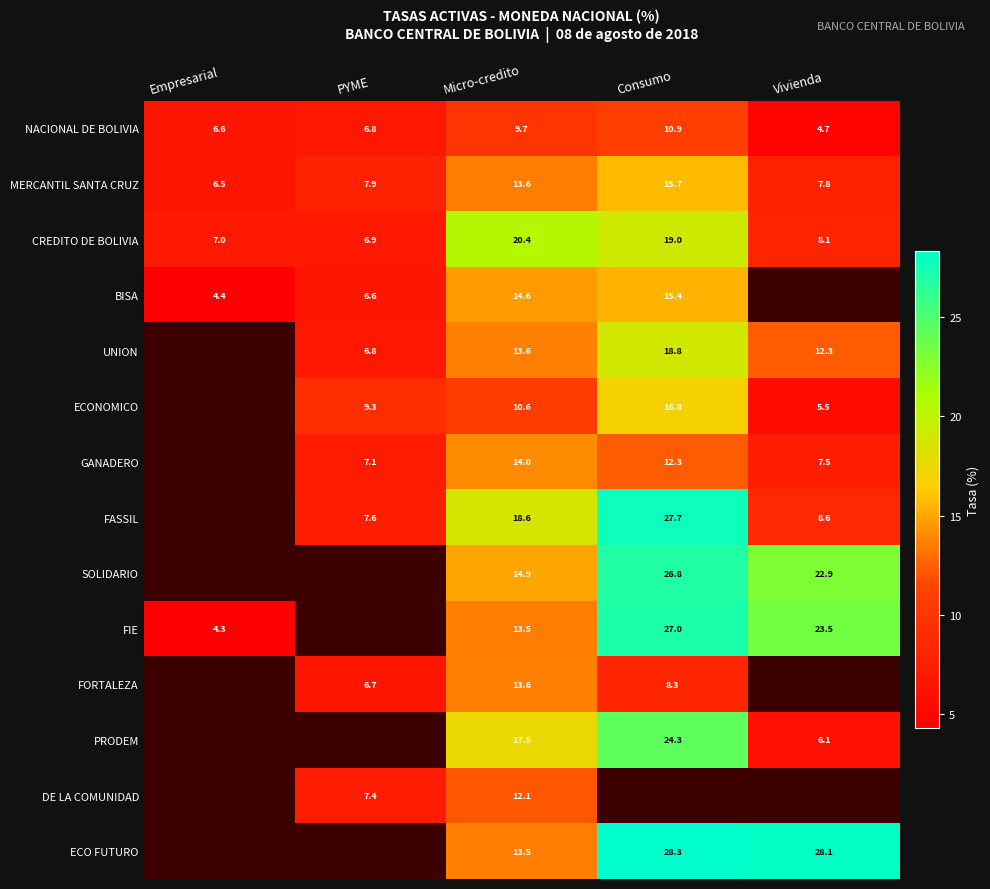

Count the number of data series in this chart.

14